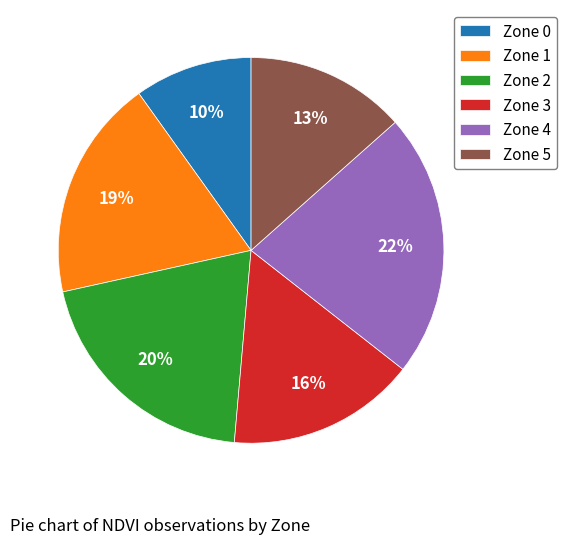

Combined, do Zone 5 and Zone 1 account for over 50%?

No